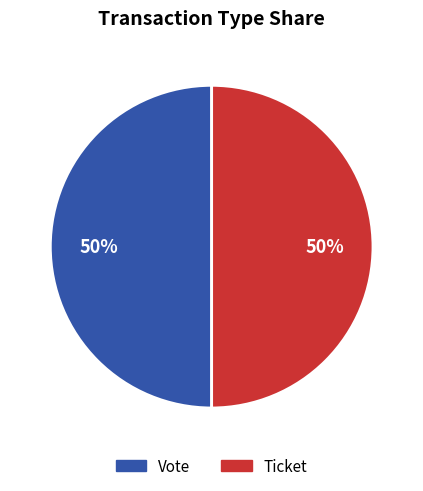

How many segments does this pie chart have?

2